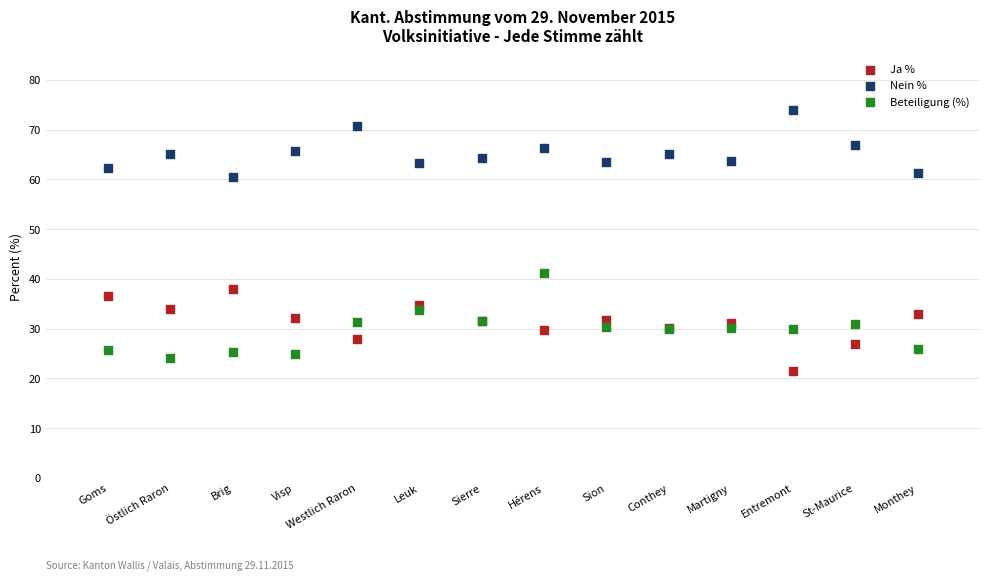

Which series reaches the maximum Y coordinate?

Nein %